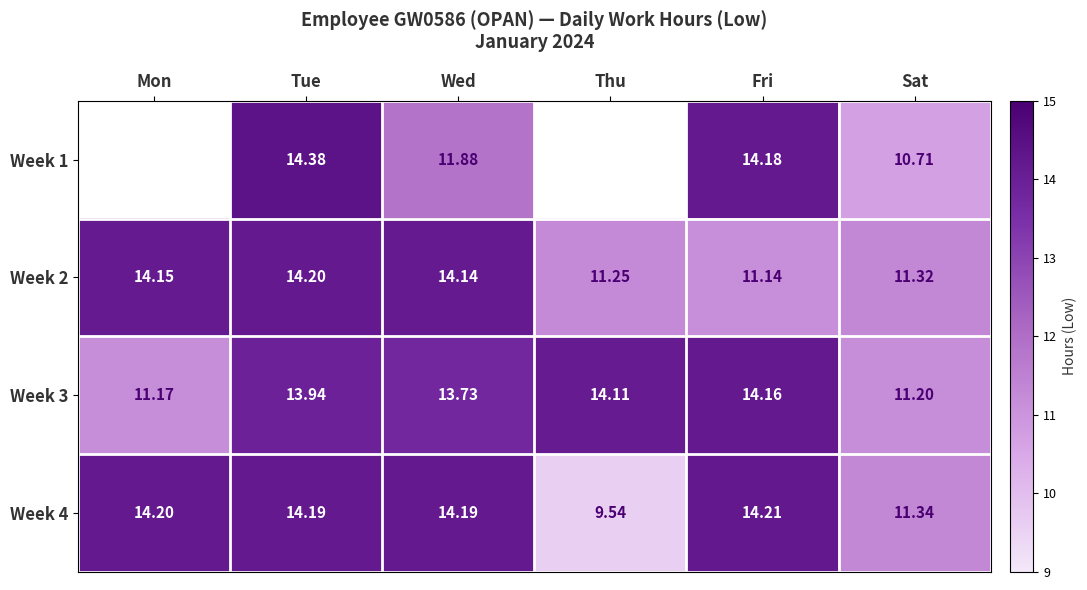

The value of Week 4 at Mon is 5.7. True or false?

False